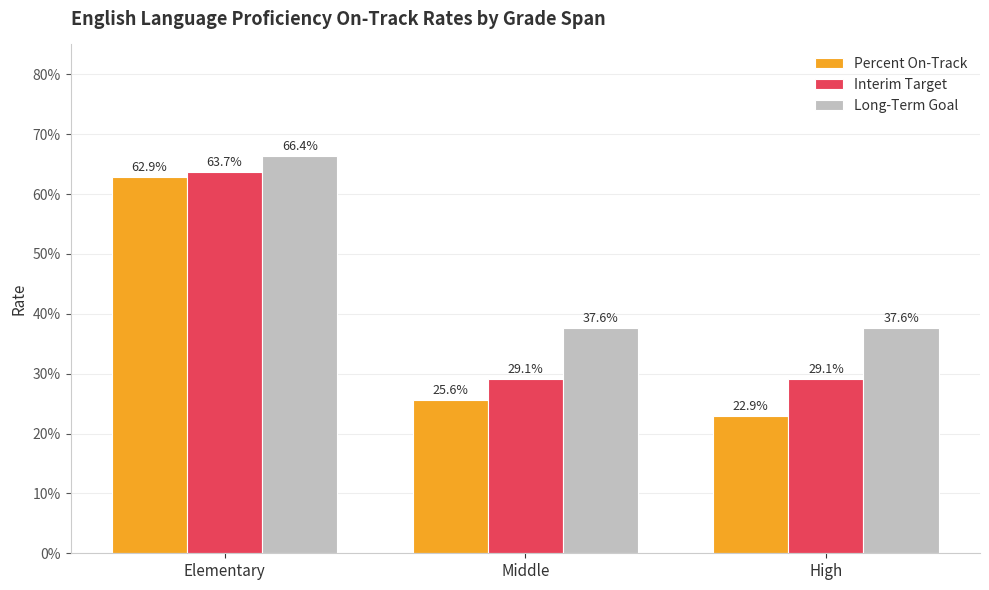

Rank the series by their average value, from highest to lowest.

Long-Term Goal, Interim Target, Percent On-Track